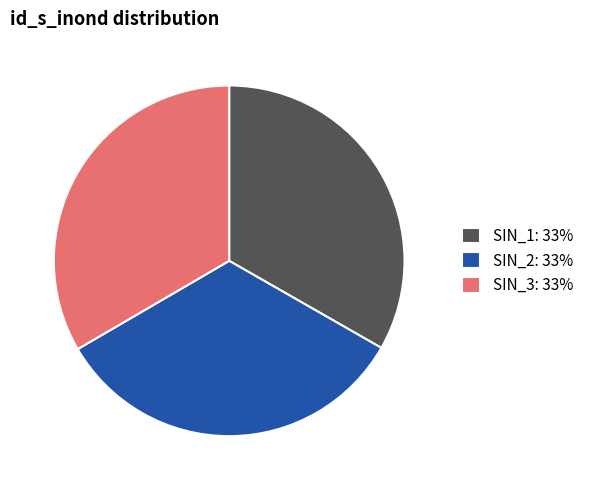

The SIN_1 slice represents 33% of the pie. True or false?

True